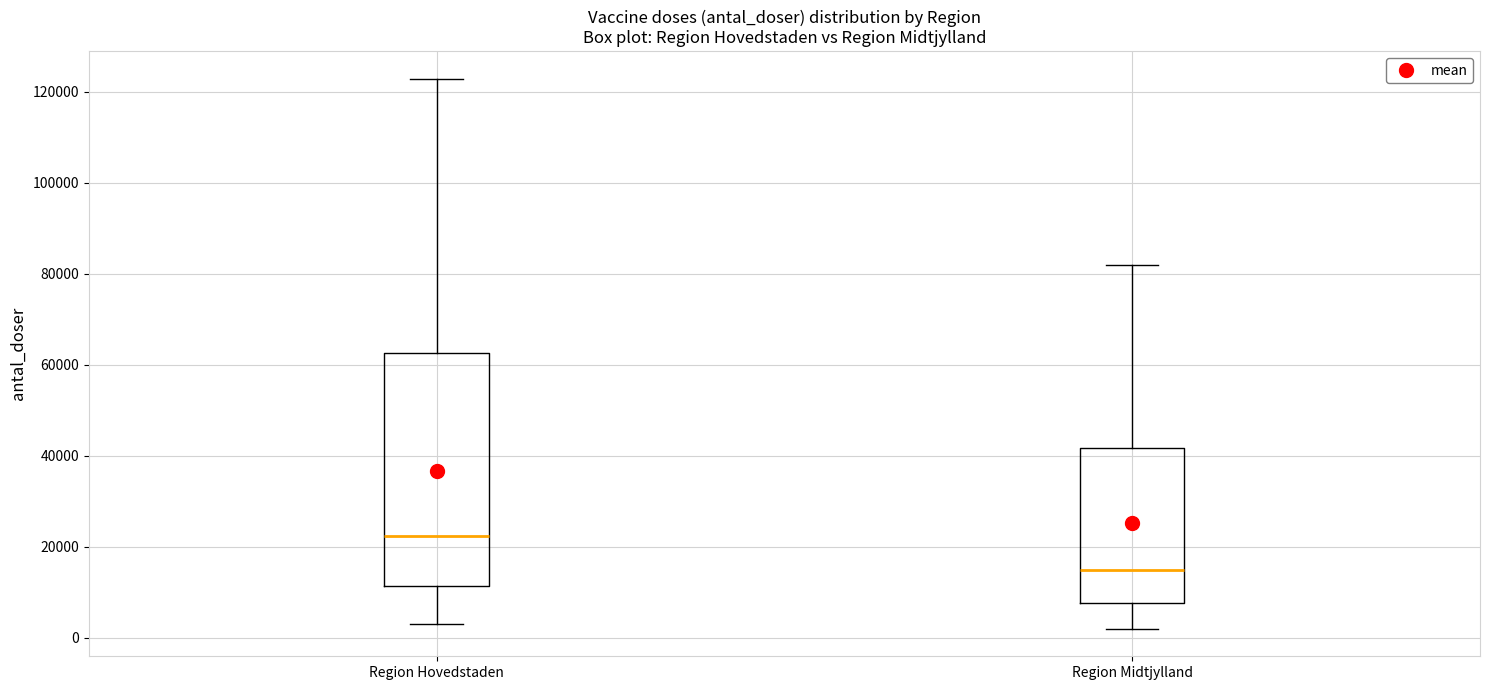

Reading left to right, transcribe this box plot: for each box, give where its median line is, the range the box spans, and where its two whiskers end, as read against the y-axis. The values are not printed on the chart, so give them approximately, as read against the axis.

Region Hovedstaden: median 22000, box 12000 to 62000, whiskers 2000 to 122000
Region Midtjylland: median 14000, box 8000 to 42000, whiskers 2000 to 82000